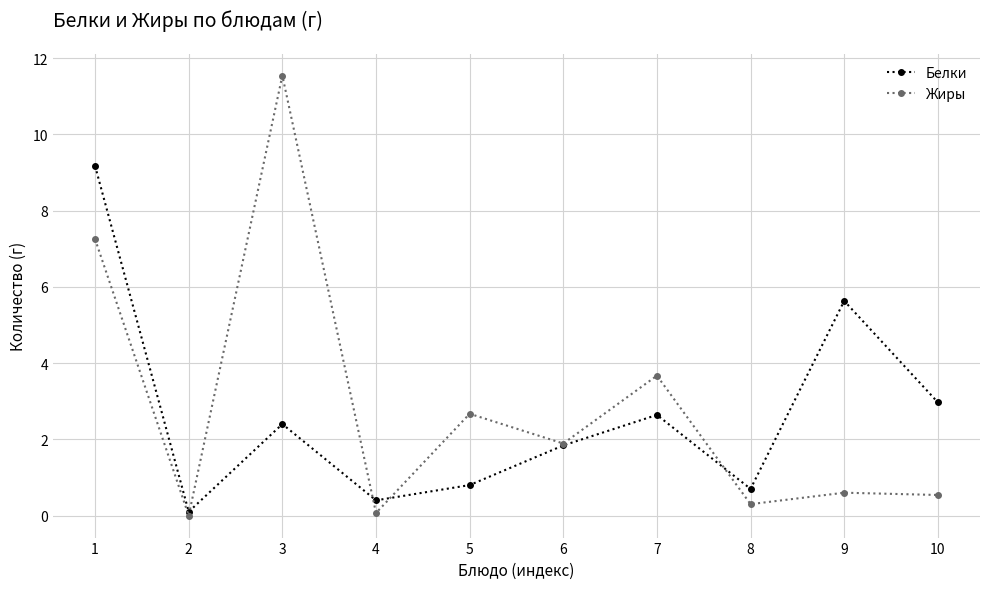

True or false: Белки has a value of 2.5 at 6.

False